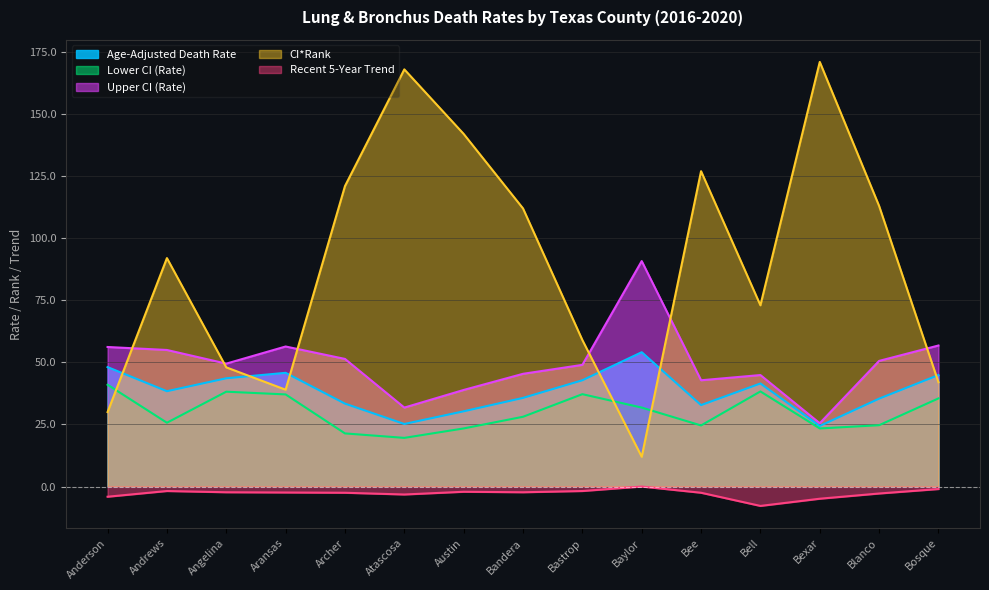

Between Anderson and Bee, which series saw the biggest shift?

CI*Rank